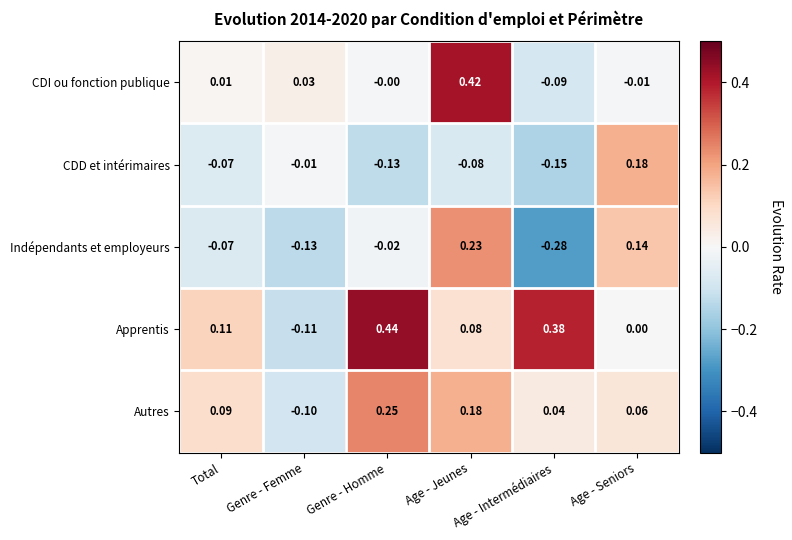

Rank the series by their maximum value, from lowest to highest.

CDD et intérimaires, Indépendants et employeurs, Autres, CDI ou fonction publique, Apprentis